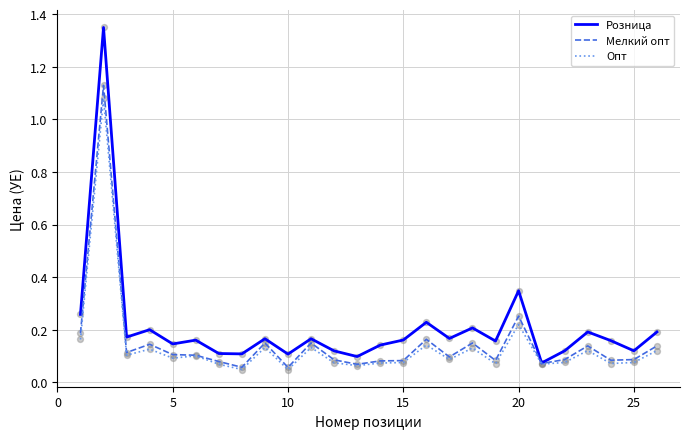

Which series has the largest range (max minus min)?

Розница